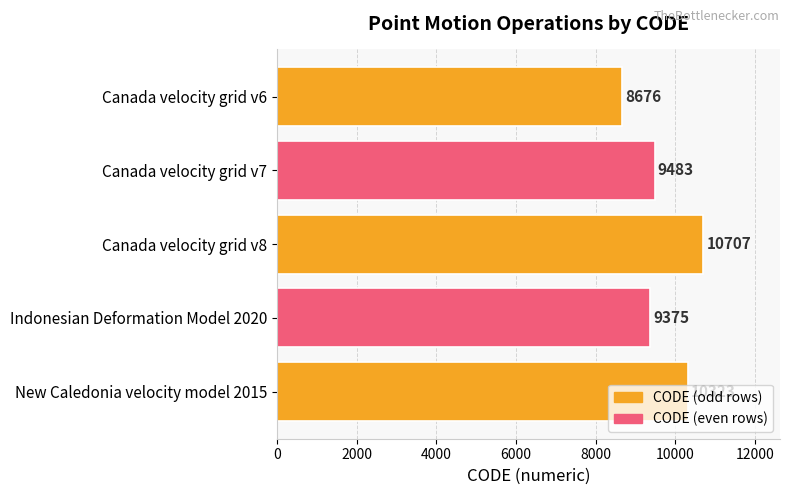

Count the number of data series in this chart.

1